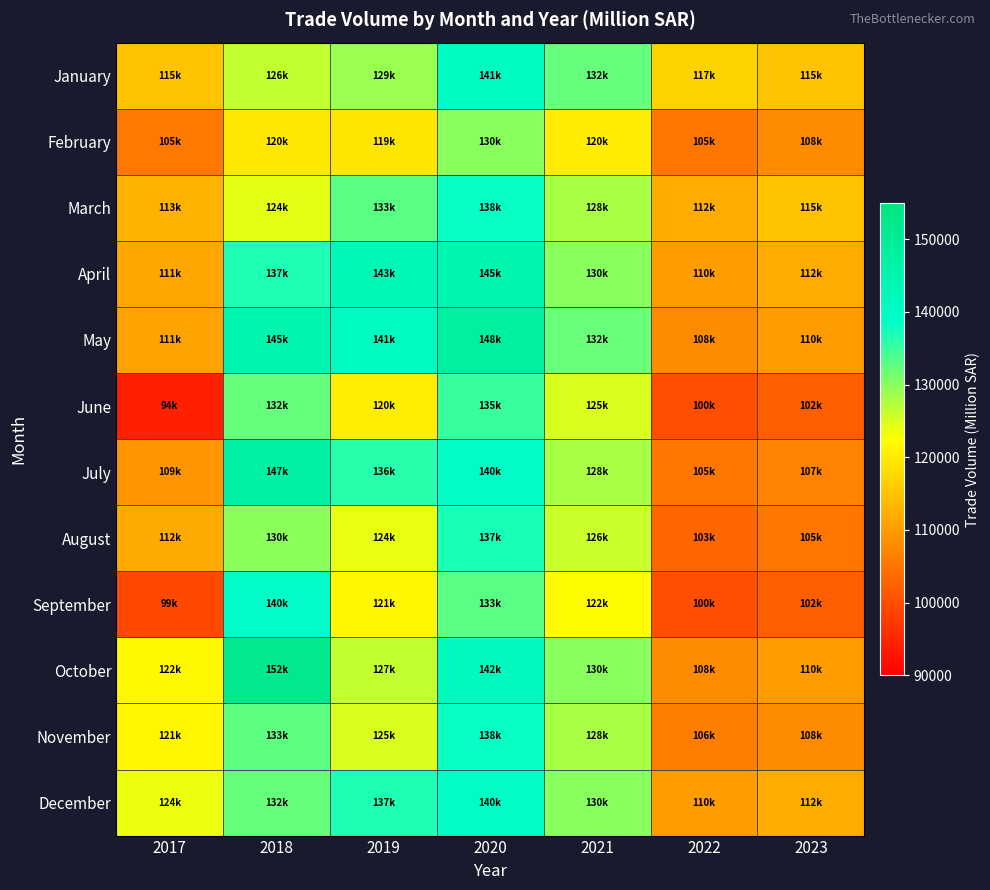

Between 2018 and 2019, which series saw the biggest shift?

October